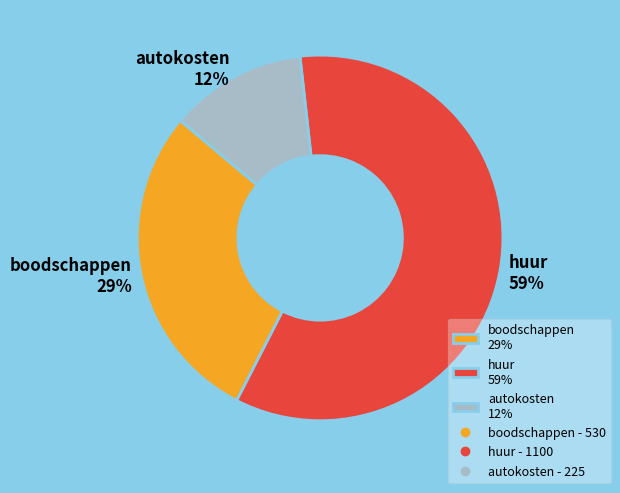

To the nearest percent, what is the average slice percentage?

33%